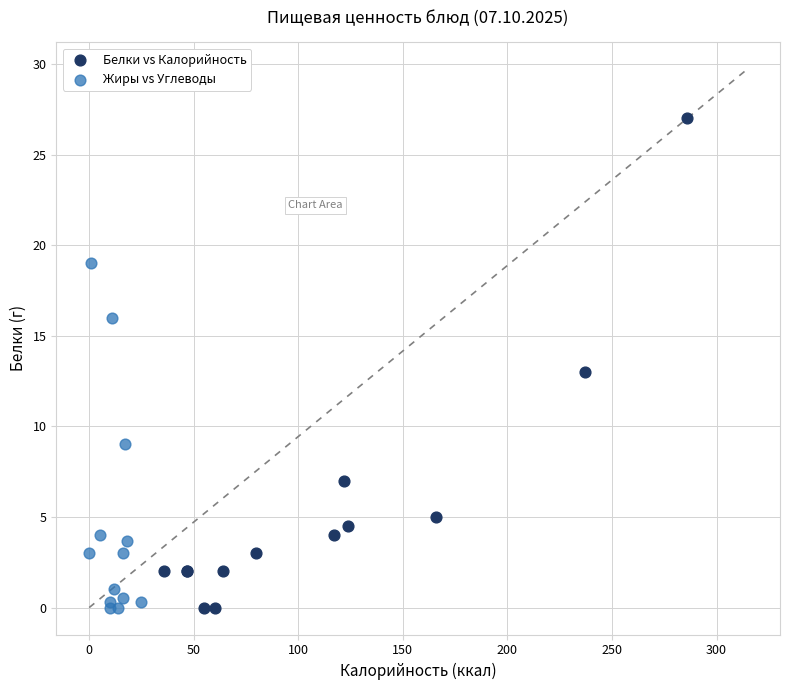

Which series has the widest spread of Y values?

Белки vs Калорийность